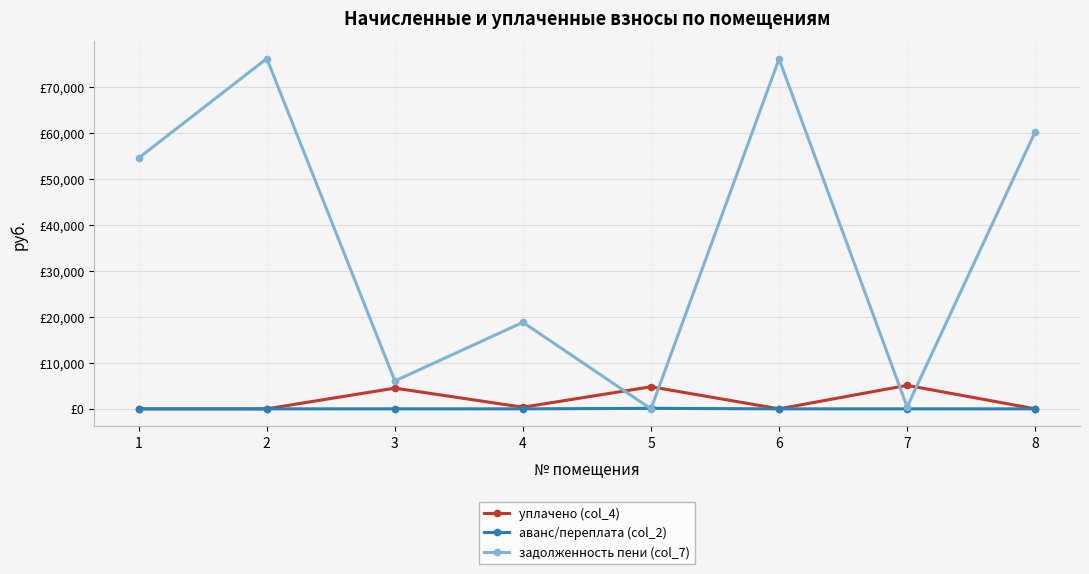

What is the average value of the аванс/переплата (col_2) series?

13.4